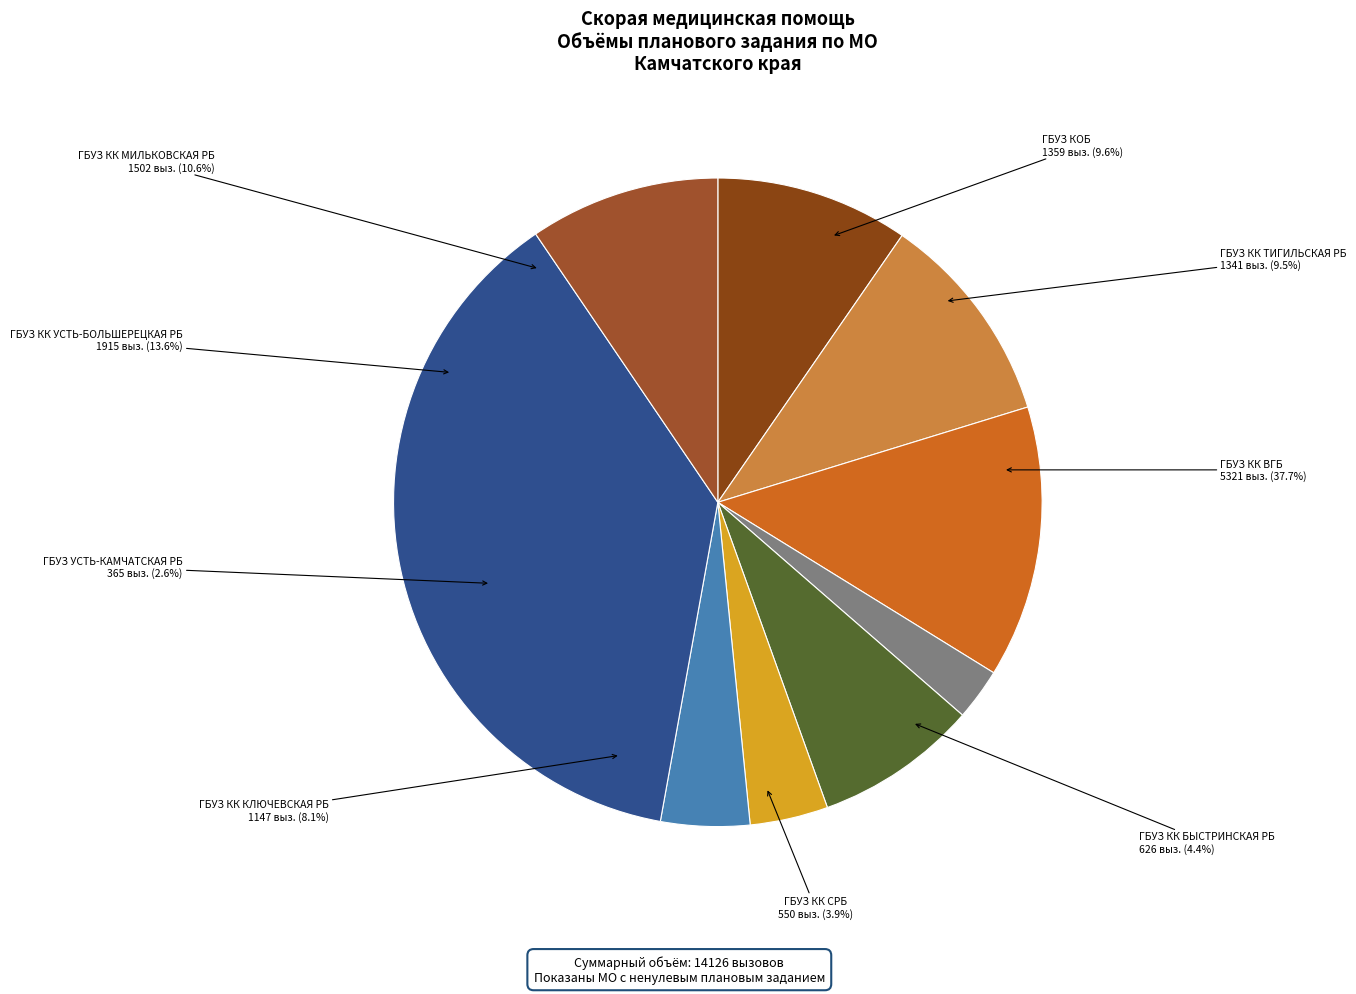

Rank the categories by value from highest to lowest.

ГБУЗ КК ВГБ, ГБУЗ КК УСТЬ-БОЛЬШЕРЕЦКАЯ РБ, ГБУЗ КК МИЛЬКОВСКАЯ РБ, ГБУЗ КОБ, ГБУЗ КК ТИГИЛЬСКАЯ РБ, ГБУЗ КК КЛЮЧЕВСКАЯ РБ, ГБУЗ КК БЫСТРИНСКАЯ РБ, ГБУЗ КК СРБ, ГБУЗ УСТЬ-КАМЧАТСКАЯ РБ